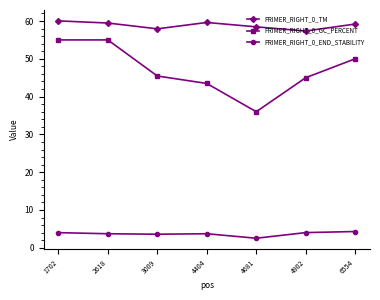

Where is the first local minimum for PRIMER_RIGHT_0_TM?

3009